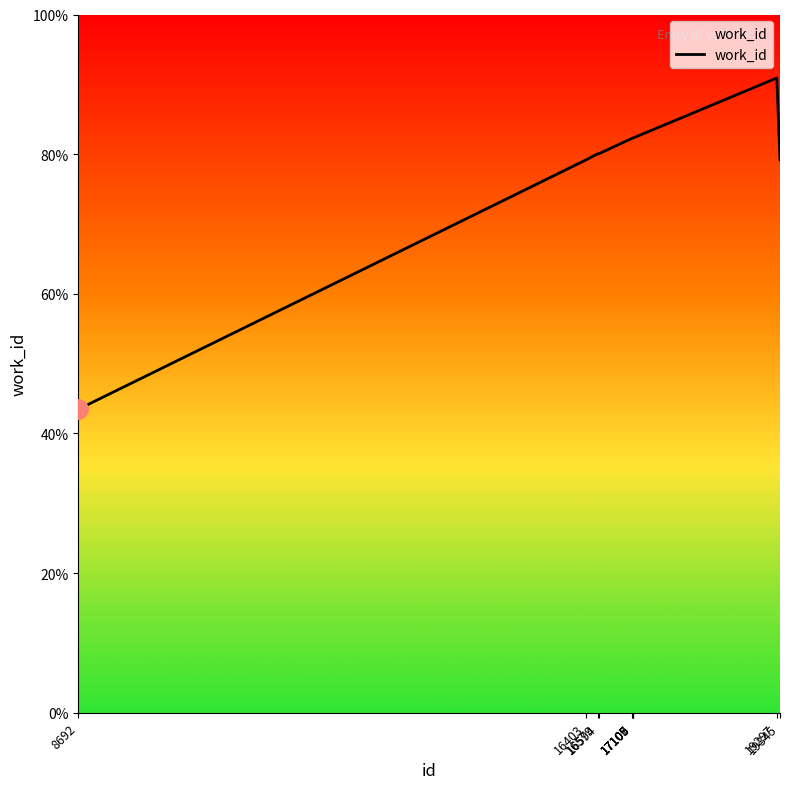

The chart shows a value of 8694 at 17107. True or false?

False